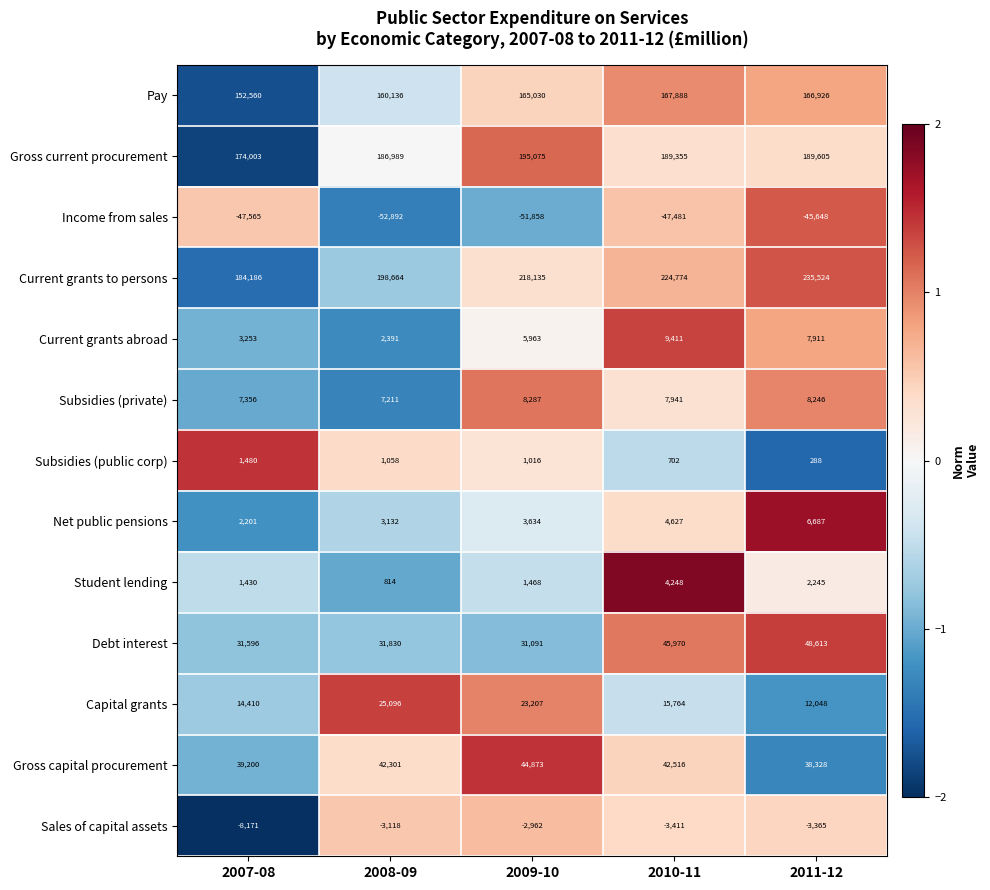

How many data points does each series have?

5